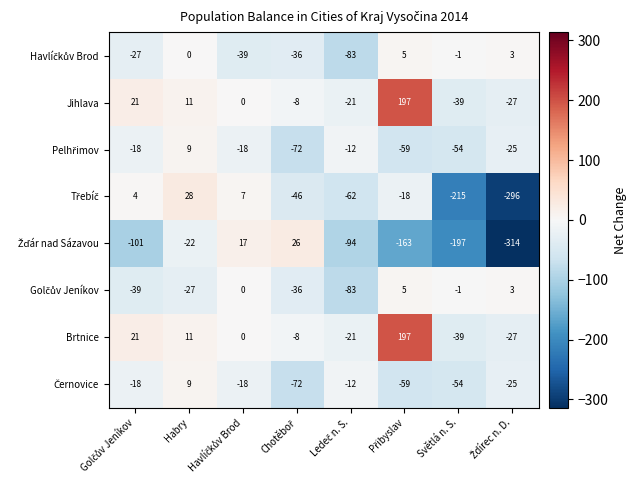

What is the maximum value shown in the chart?

197